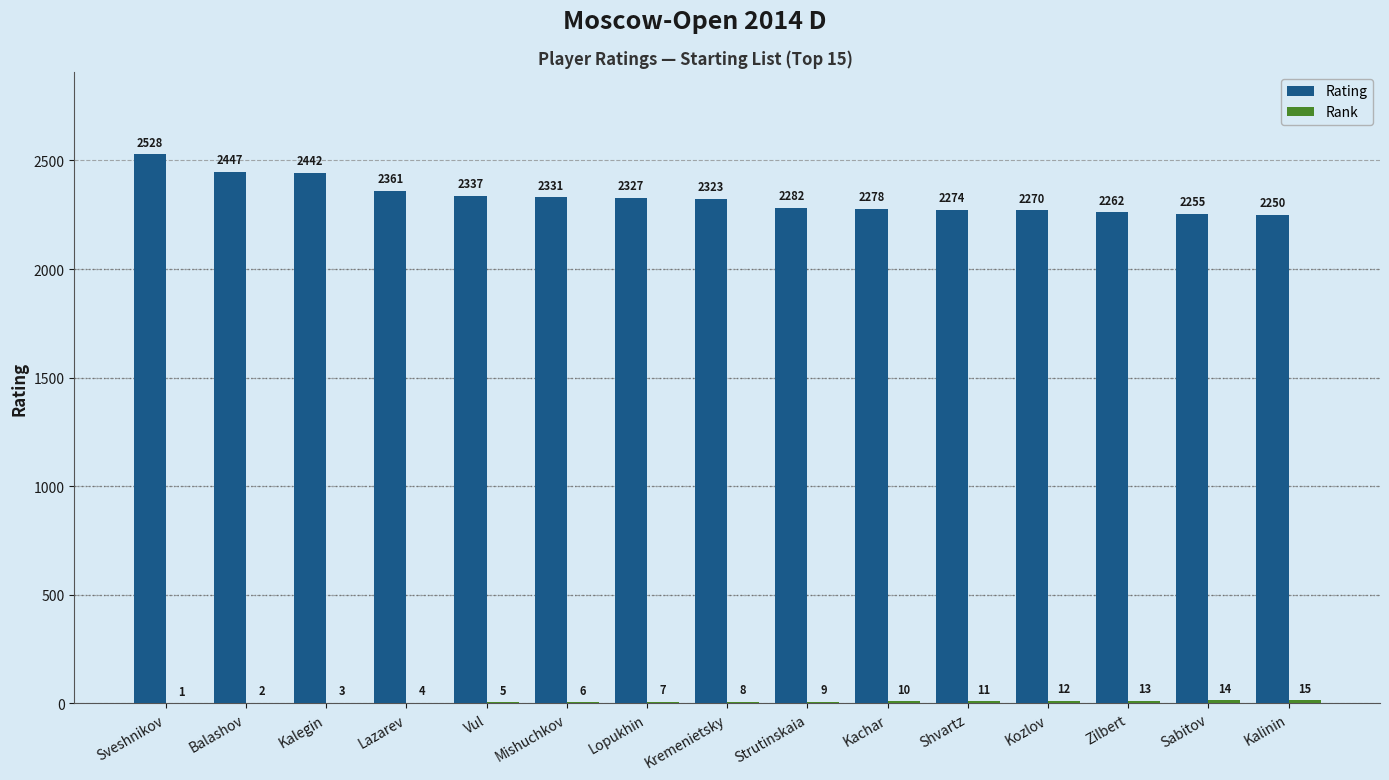

What is the maximum value for Rating?

2528